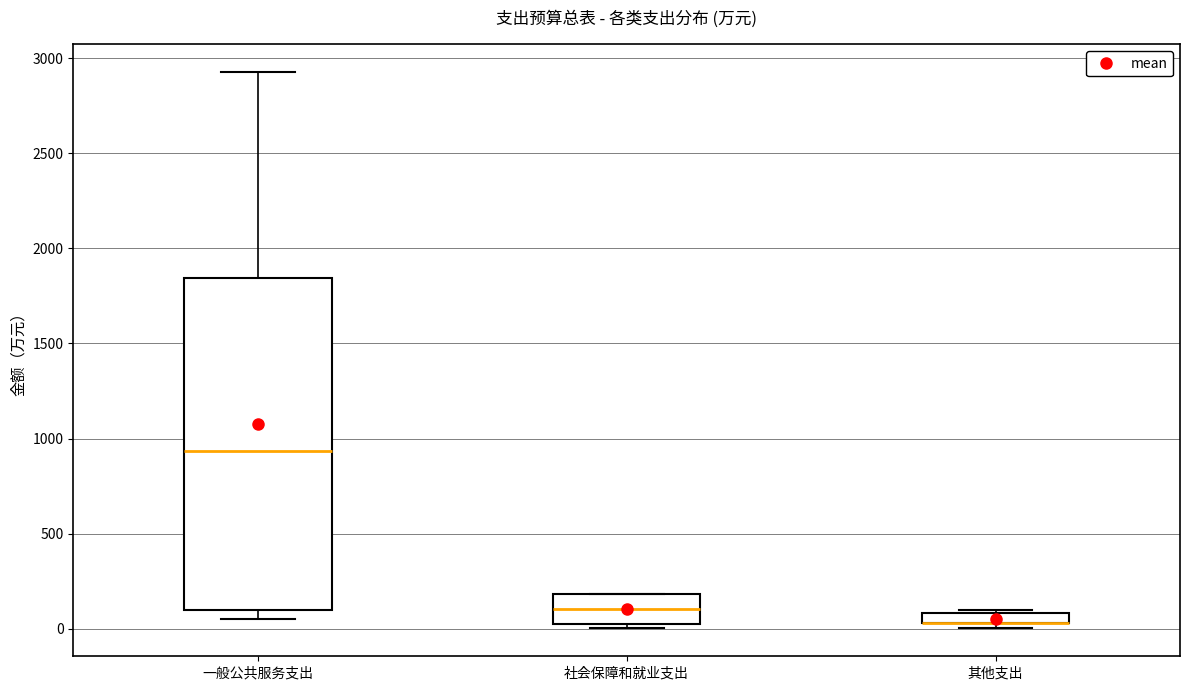

Where is the lower edge of the box for 其他支出 on the y-axis? The values are not printed on the chart, so give them approximately, as read against the axis.

50